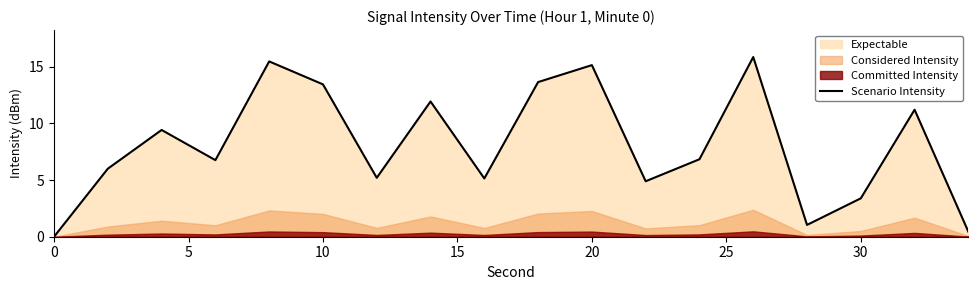

The value of Scenario Intensity at 30 is 3.4. True or false?

True